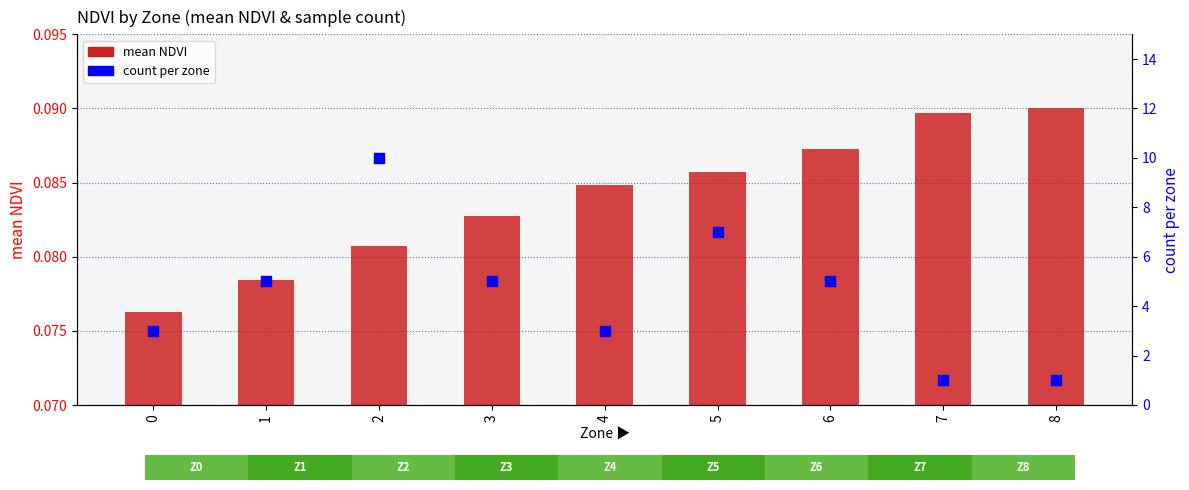

At how many categories does at least one series exceed 3?

5